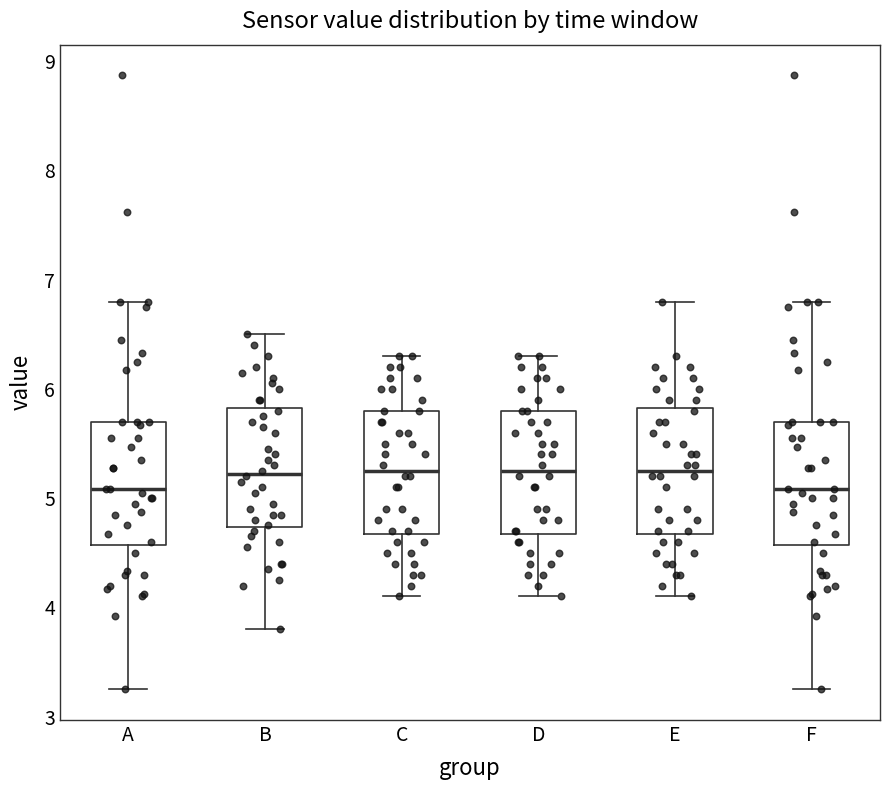

Reading left to right, read every box against the y-axis: the position of its median line, the range the box covers, and the ends of its whiskers. The values are not printed on the chart, so give them approximately, as read against the axis.

A: median 5.1, box 4.6 to 5.7, whiskers 3.3 to 6.8
B: median 5.2, box 4.7 to 5.8, whiskers 3.8 to 6.5
C: median 5.3, box 4.7 to 5.8, whiskers 4.1 to 6.3
D: median 5.3, box 4.7 to 5.8, whiskers 4.1 to 6.3
E: median 5.3, box 4.7 to 5.8, whiskers 4.1 to 6.8
F: median 5.1, box 4.6 to 5.7, whiskers 3.3 to 6.8